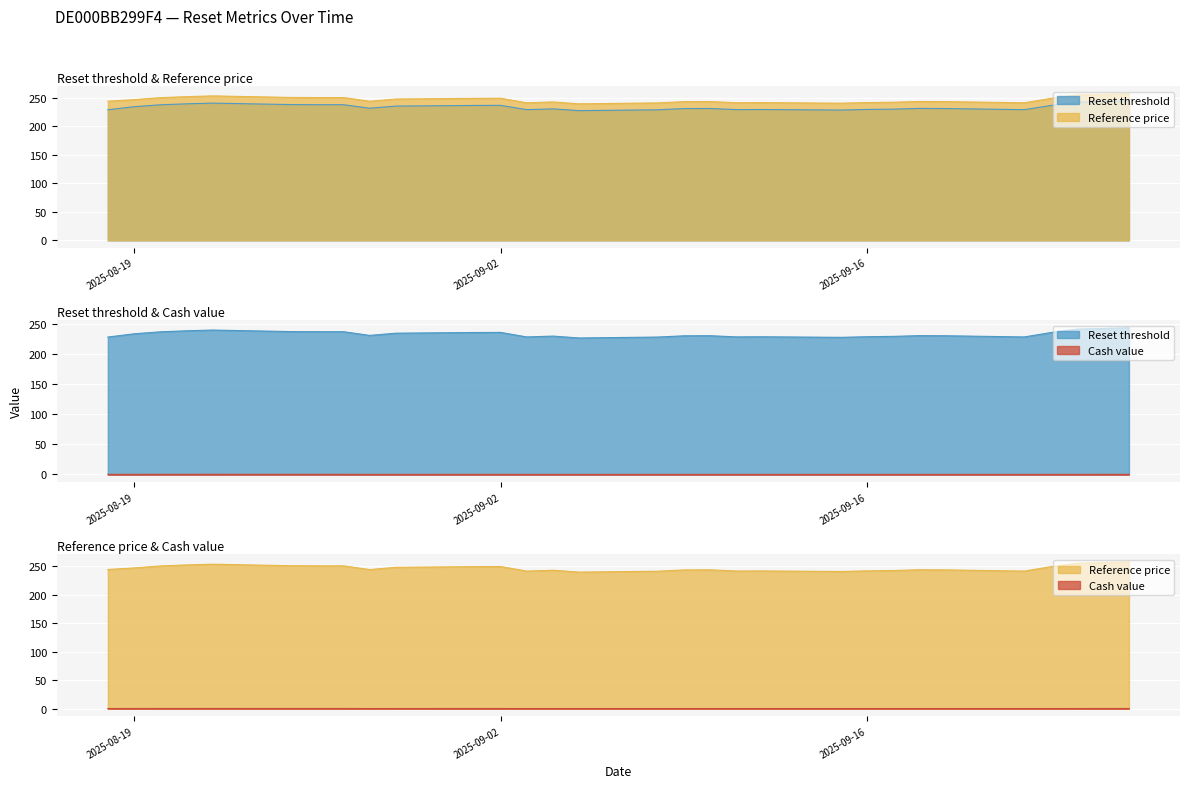

What is the total value across all series at 2025-09-15?

469.0